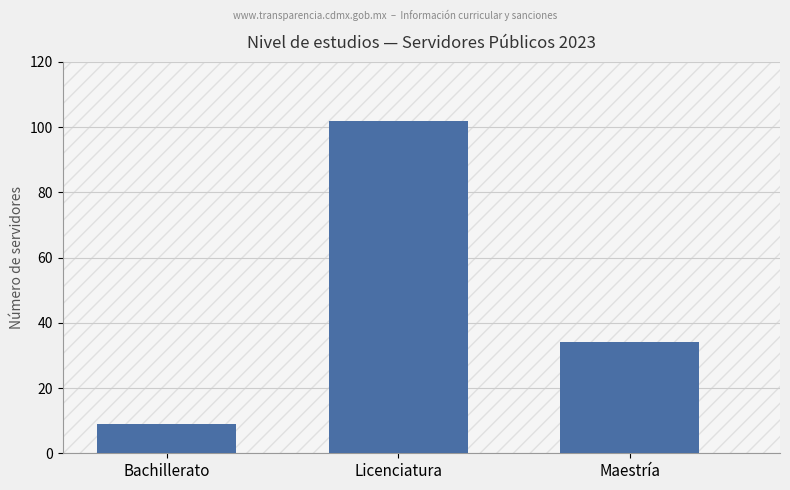

Which category has the lowest value across all series?

Bachillerato